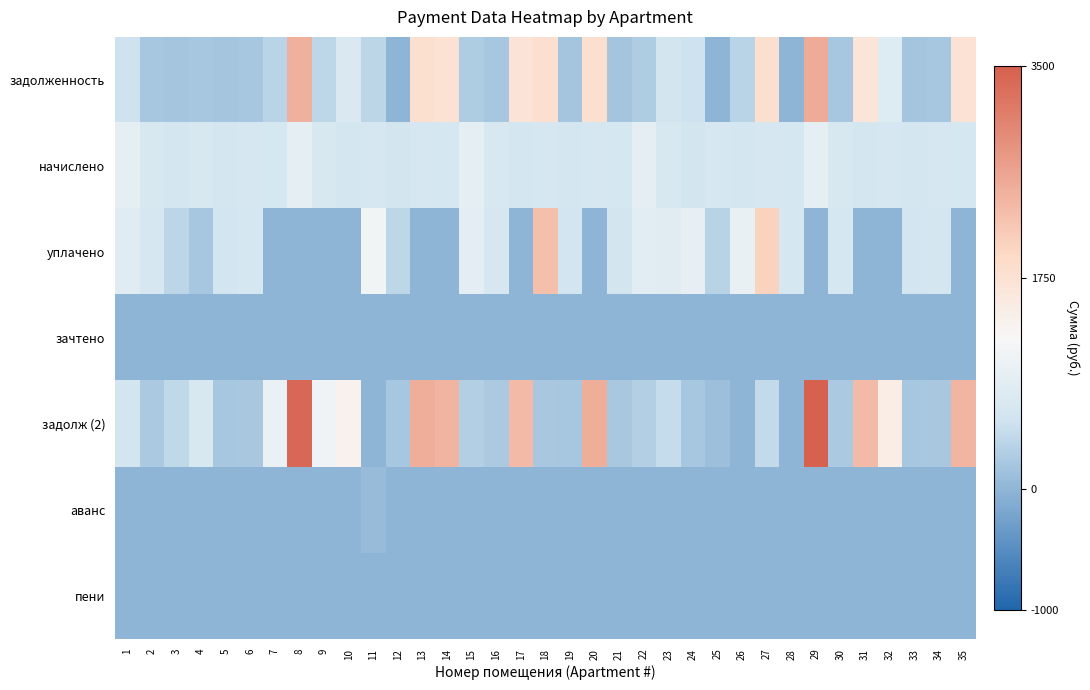

Count the number of categories in the chart.

35